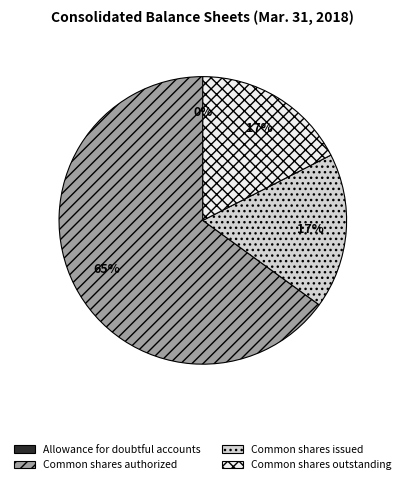

Which category has the biggest portion of the pie?

Common shares authorized